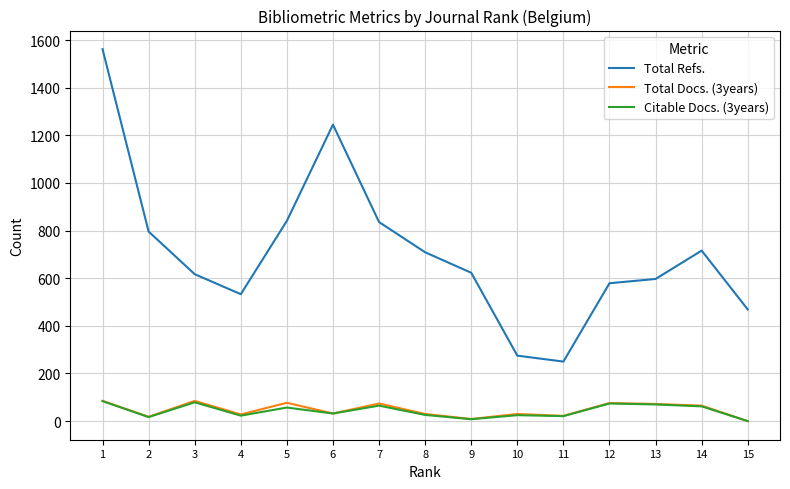

At which category is the sum across all series the highest?

1